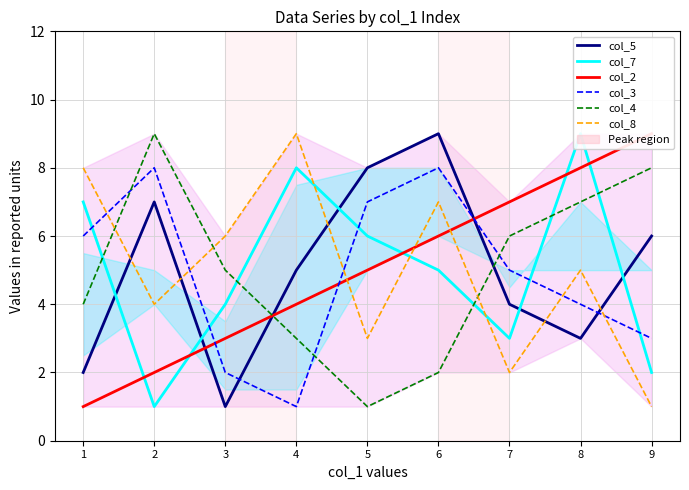

What are all the series names shown in the legend?

col_5, col_7, col_2, col_3, col_4, col_8